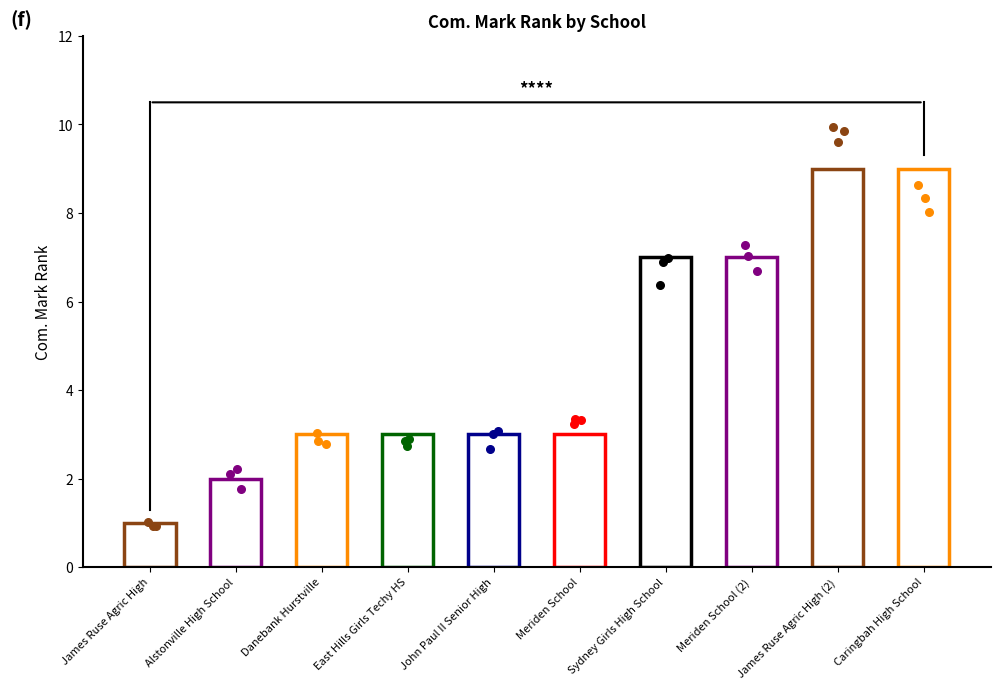

Between Caringbah High School and James Ruse Agric High (2), which is larger?

Caringbah High School